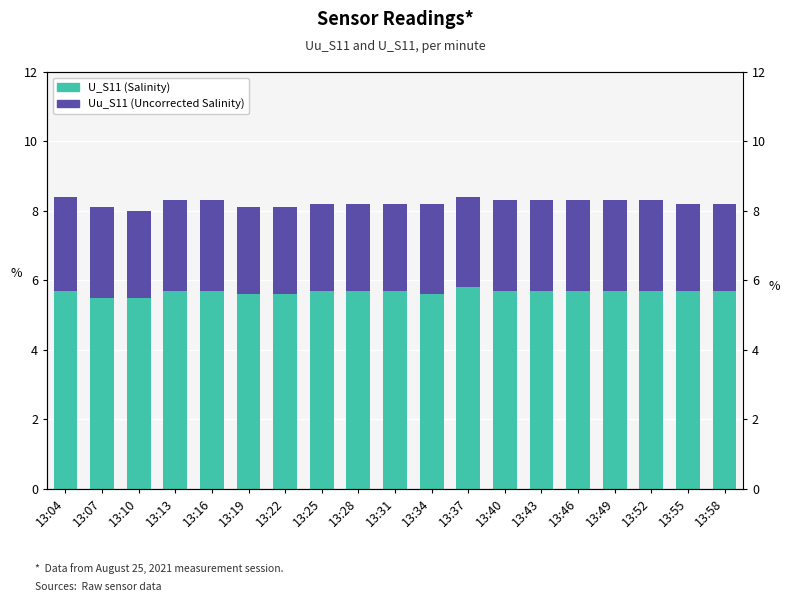

What is the difference between the second highest and second lowest values in the Uu_S11 (Uncorrected Salinity) series?

0.1